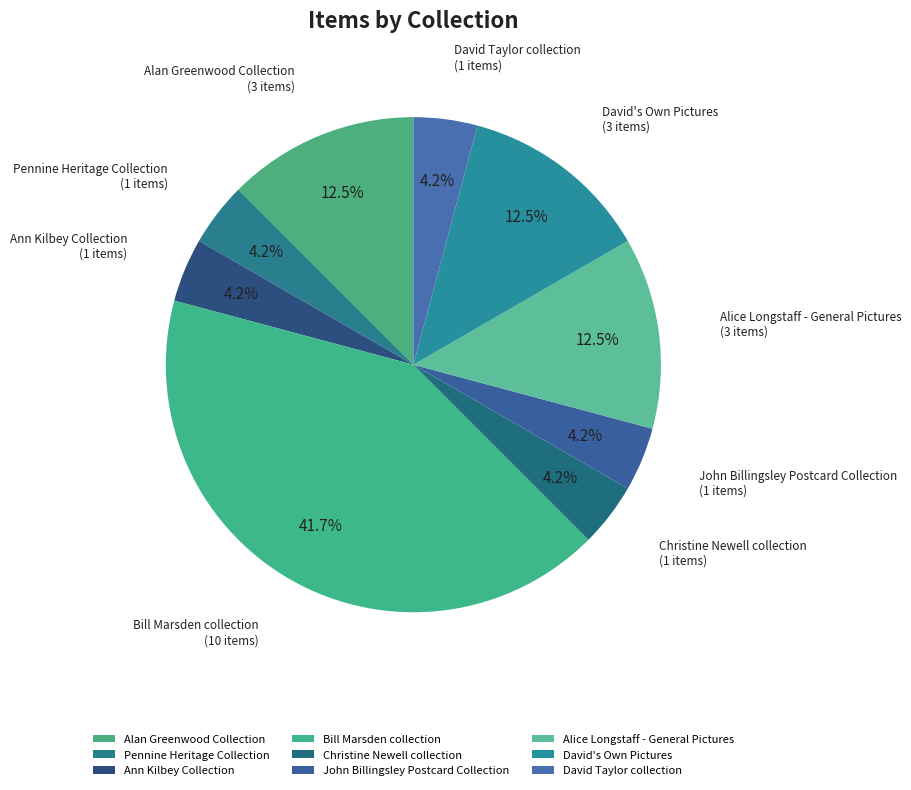

Which slice is the largest?

Bill Marsden collection